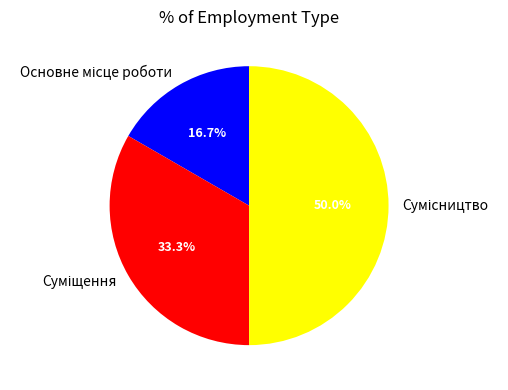

True or false: Сумісництво accounts for 58% of the total.

False